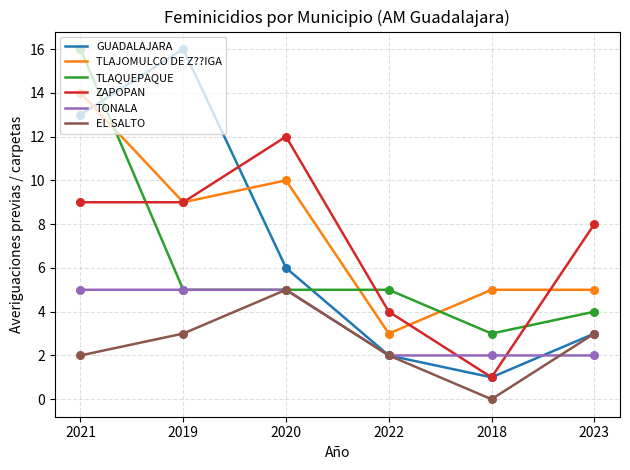

At which category is the sum across all series the highest?

2021